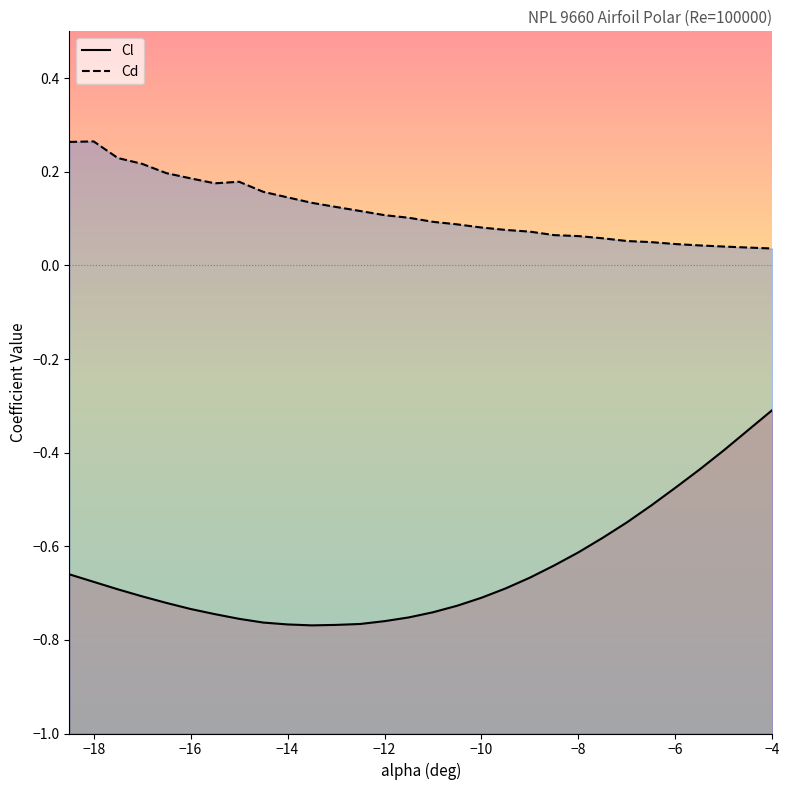

Which series has the largest range (max minus min)?

Cl